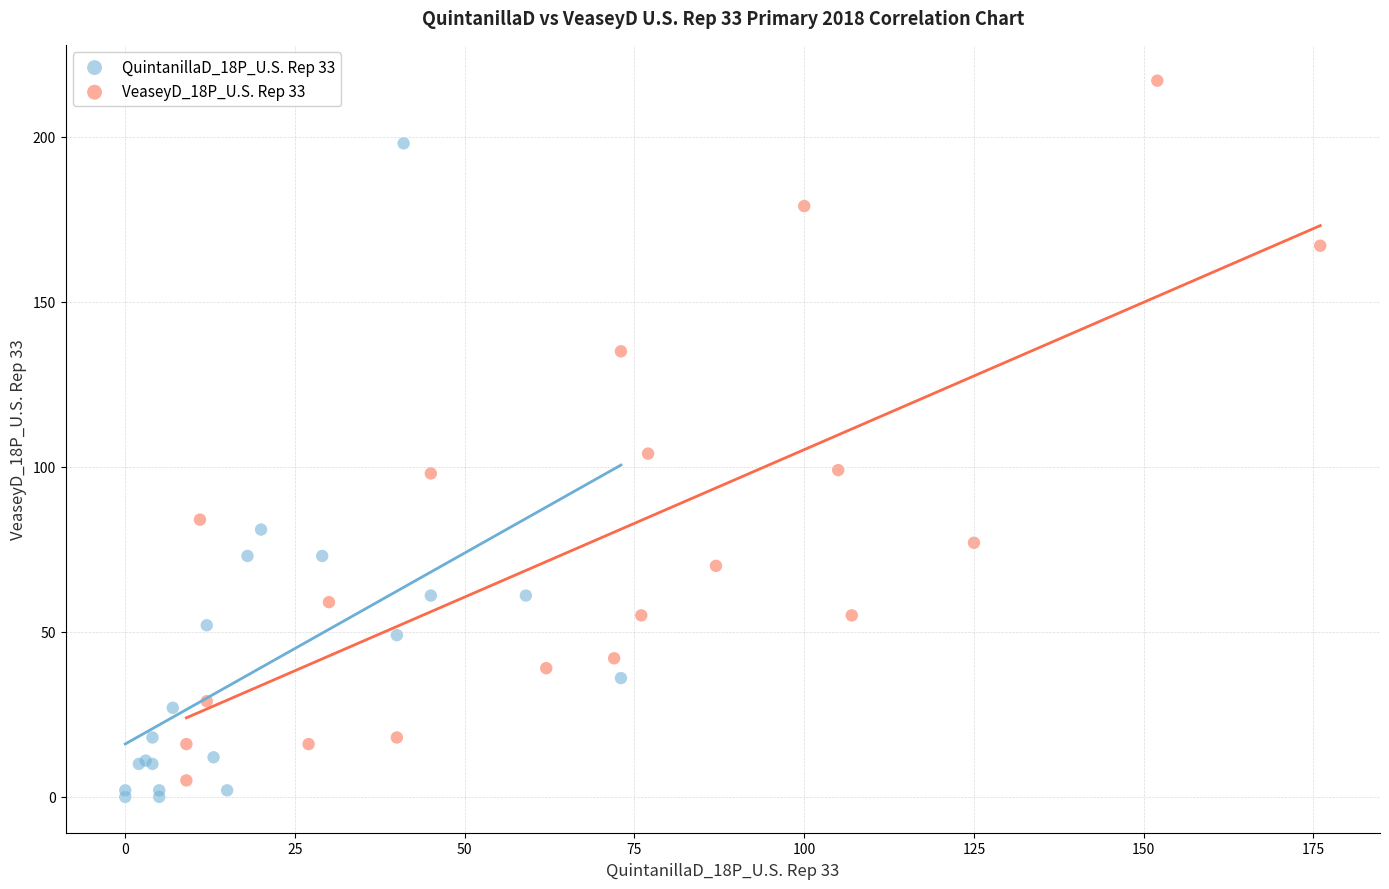

Which series contains the highest Y value?

VeaseyD_18P_U.S. Rep 33